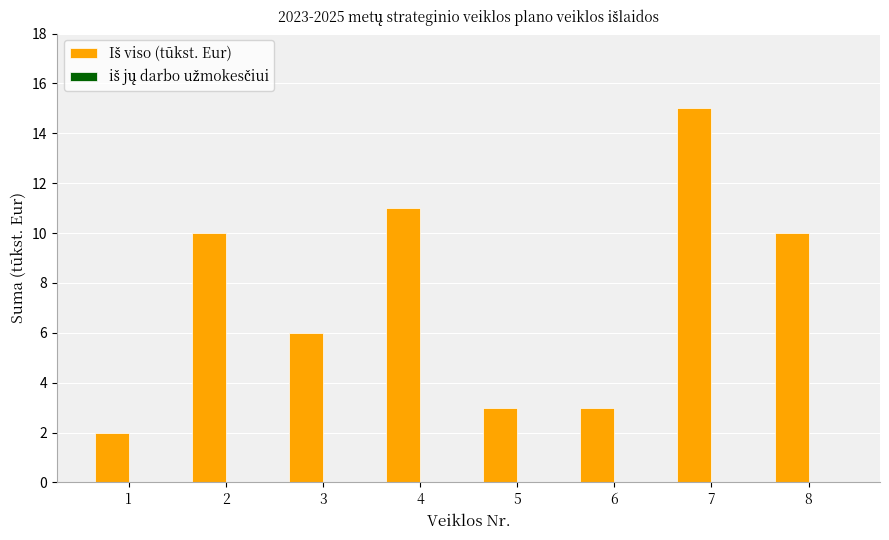

What is the value of the 1st bar from the left?

2